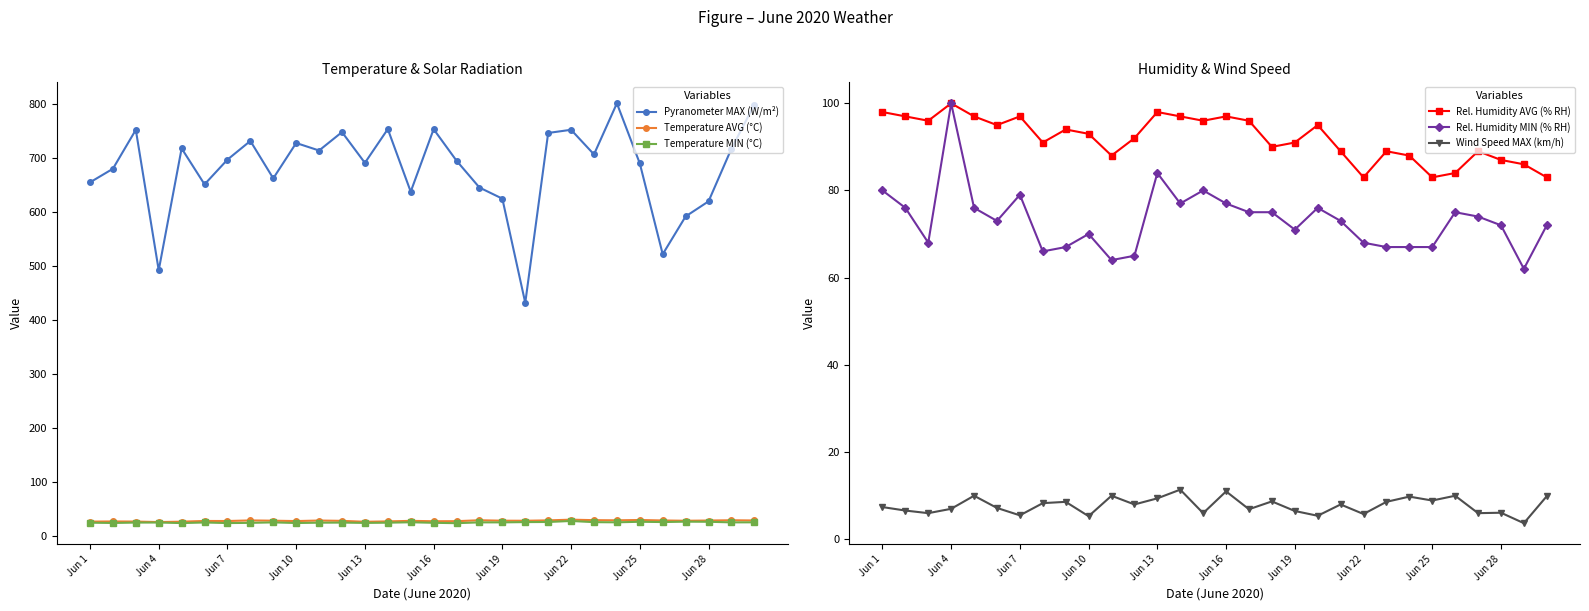

What value does the Rel. Humidity AVG (% RH) series have at Jun 4?

100.0